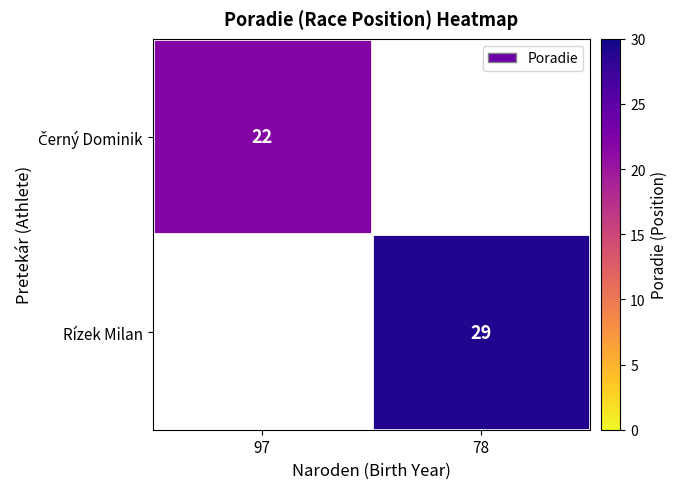

The Rízek Milan series shows 44 at 78. True or false?

False